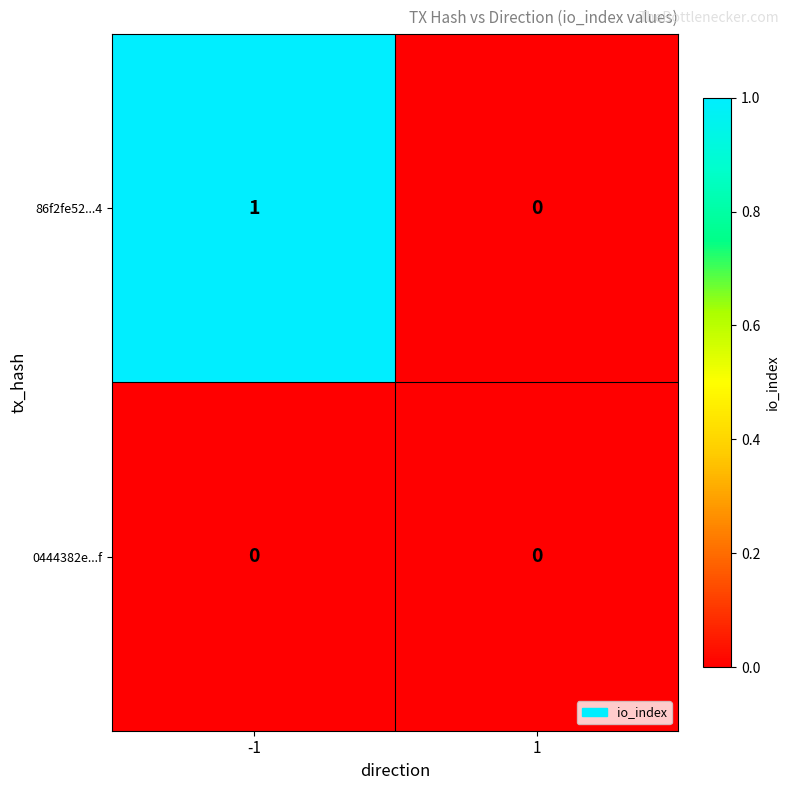

How many distinct data groups are displayed?

2